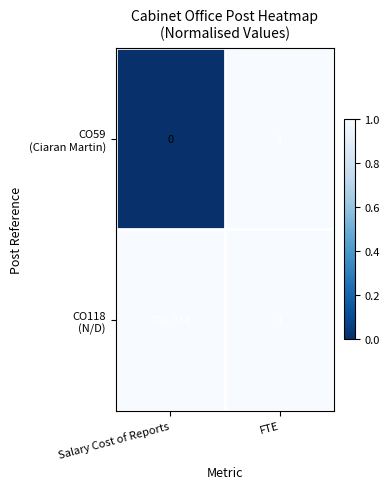

Which category has the lowest value across all series?

Salary Cost of Reports